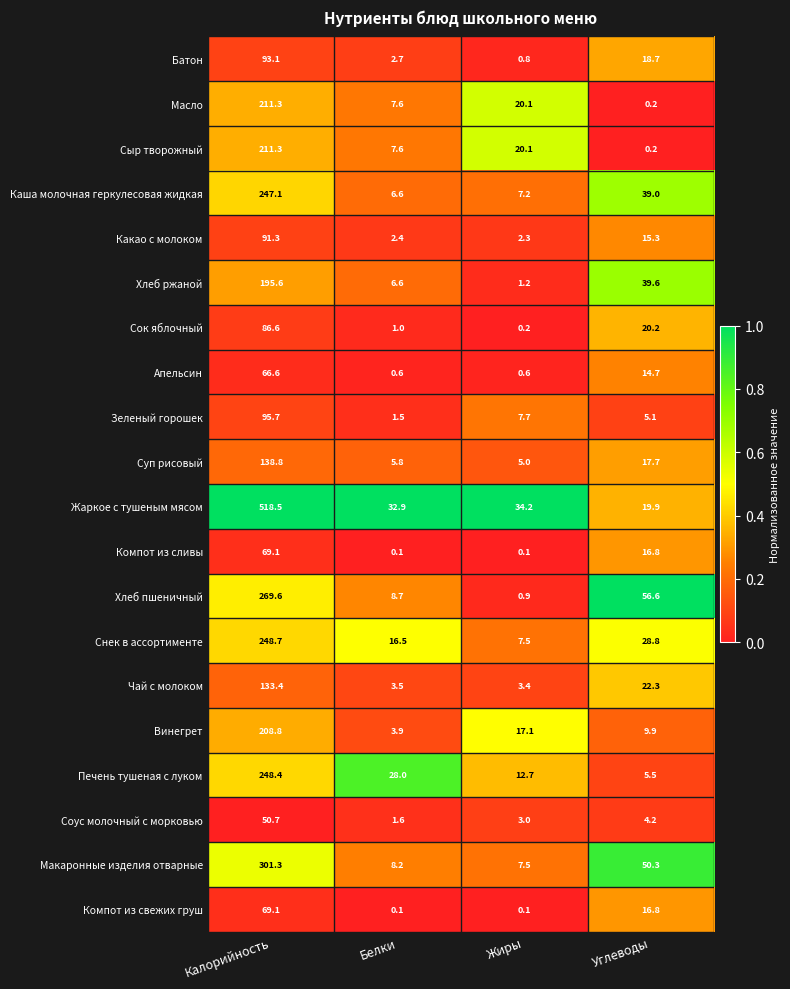

What is the spread (max minus min) of values at Калорийность?

467.8